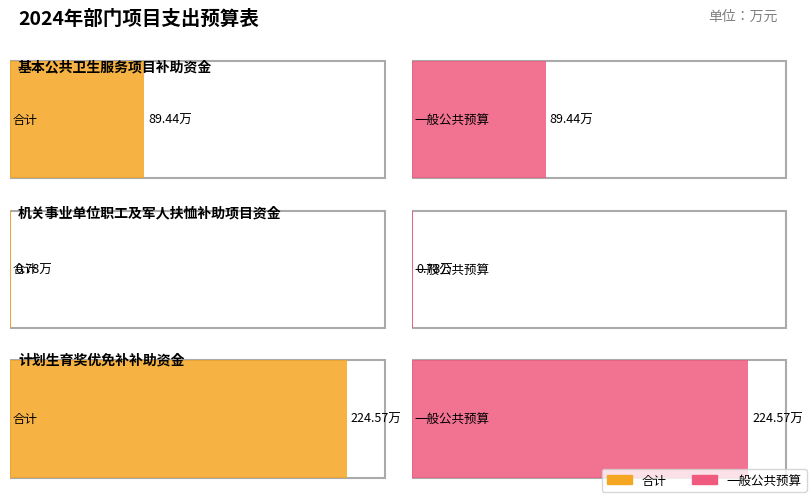

What is the label of the 2nd bar from the left?

机关事业单位职工及军人扶恤补助项目资金